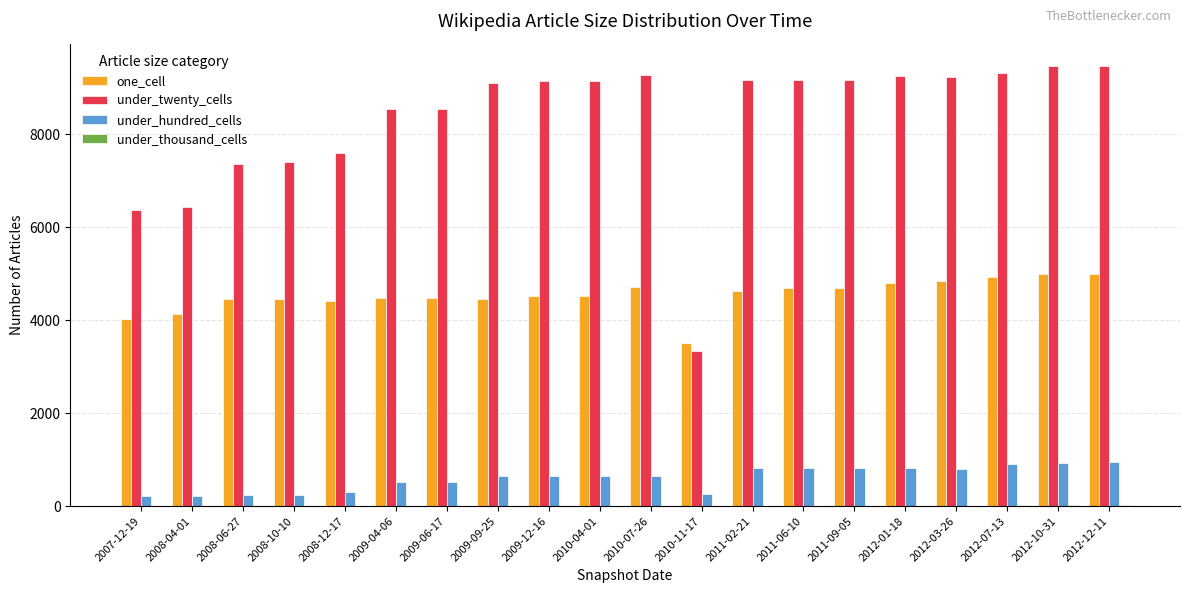

What is the maximum value shown in the chart?

9479